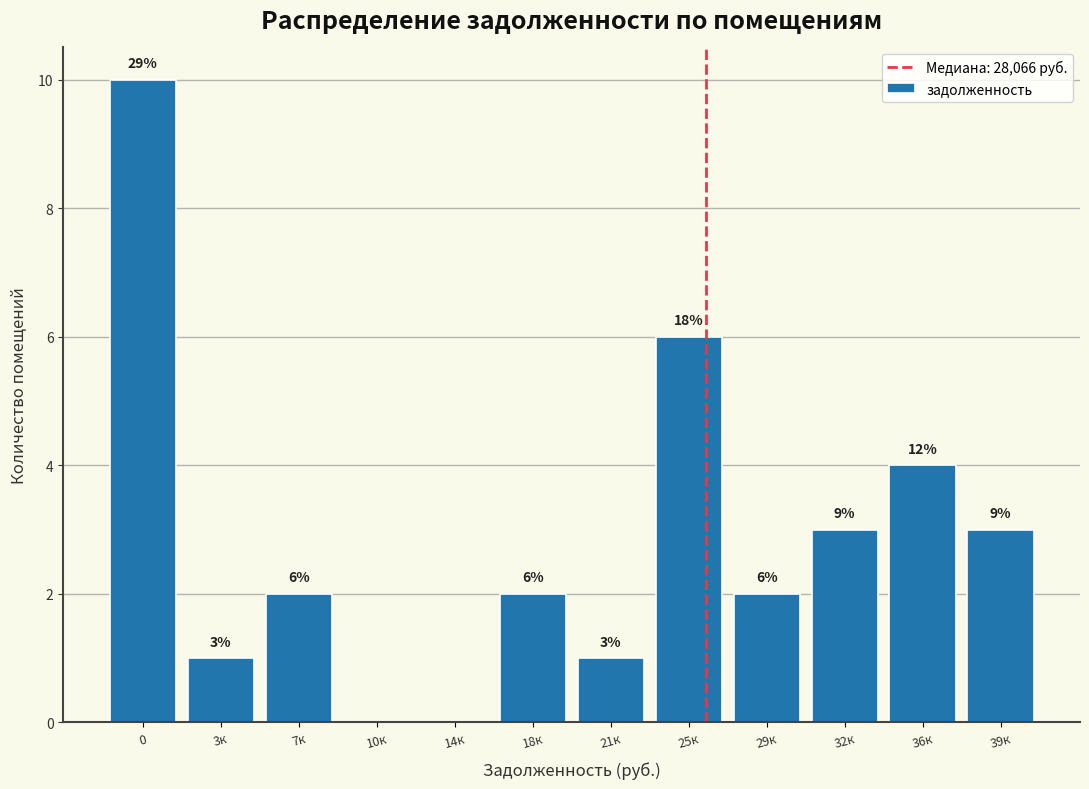

Reading left to right, list all the values displayed in this chart.

0=10	3к=1	7к=2	10к=0	14к=0	18к=2	21к=1	25к=6	29к=2	32к=3	36к=4	39к=3